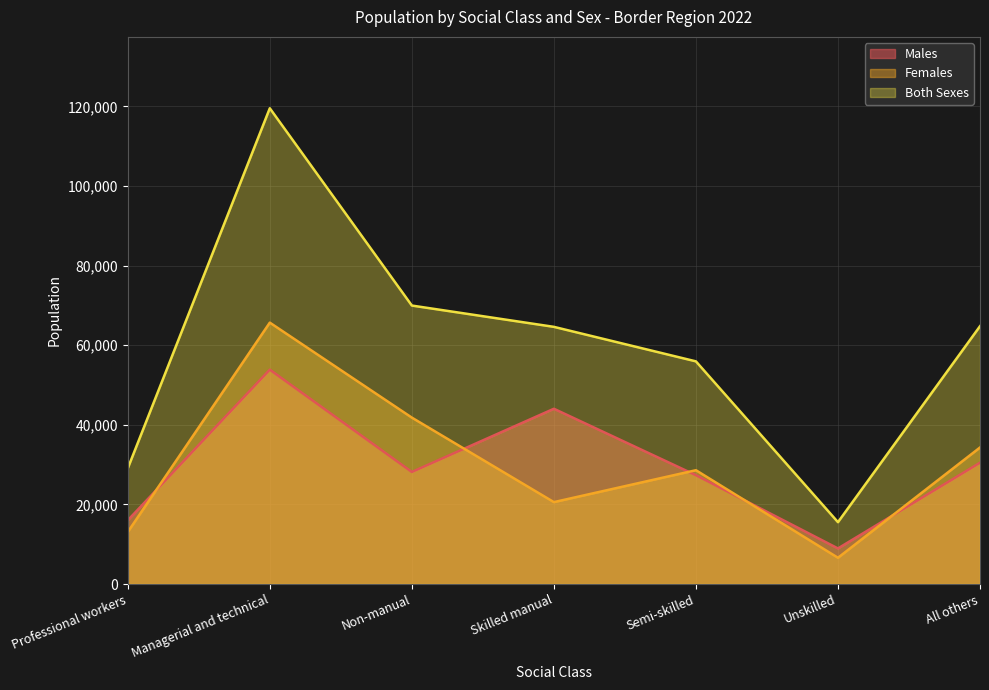

Reading left to right, what are all the values shown in this chart?

Males: 15997	53863	28158	44038	27349	8944	30482
Females: 13066	65682	41813	20581	28598	6599	34303
Both Sexes: 29063	119545	69971	64619	55947	15543	64785